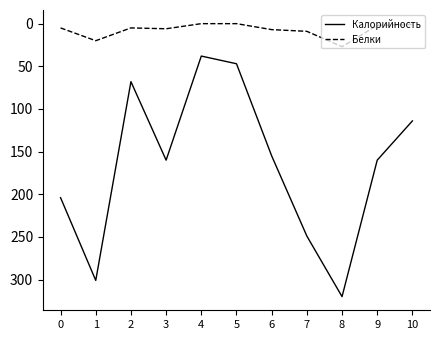

True or false: Белки has a value of 1 at 10.

True